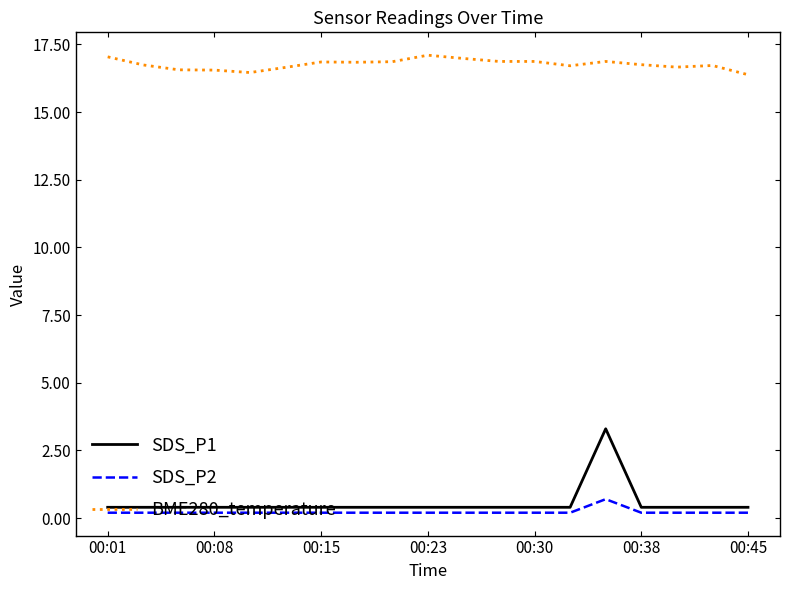

Count the SDS_P1 values in the range 0 to 1.

18